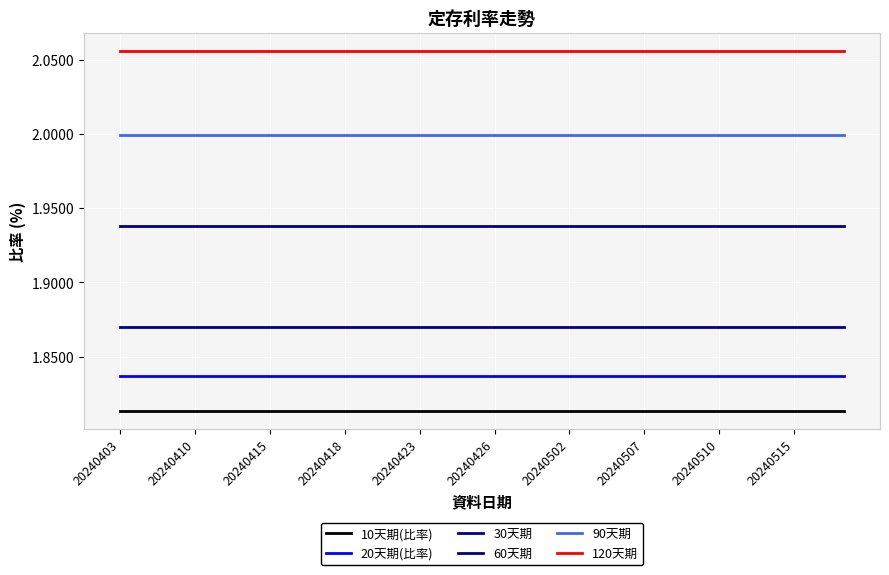

Does the chart display data point markers on the line(s)?

No